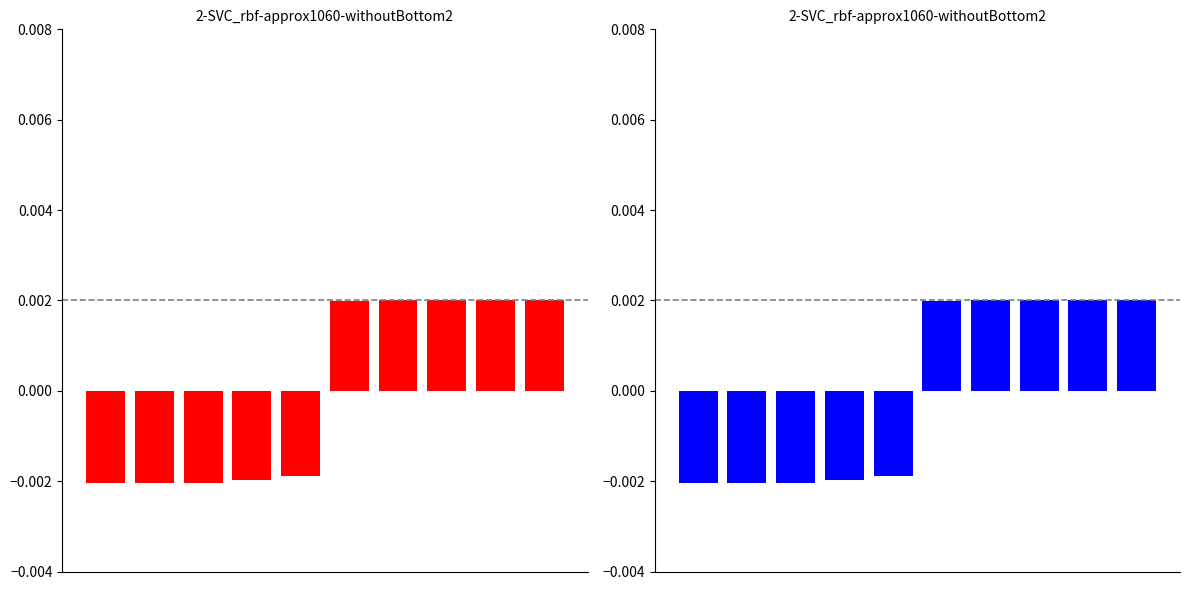

The id (right) series shows 0.0 at 6. True or false?

True